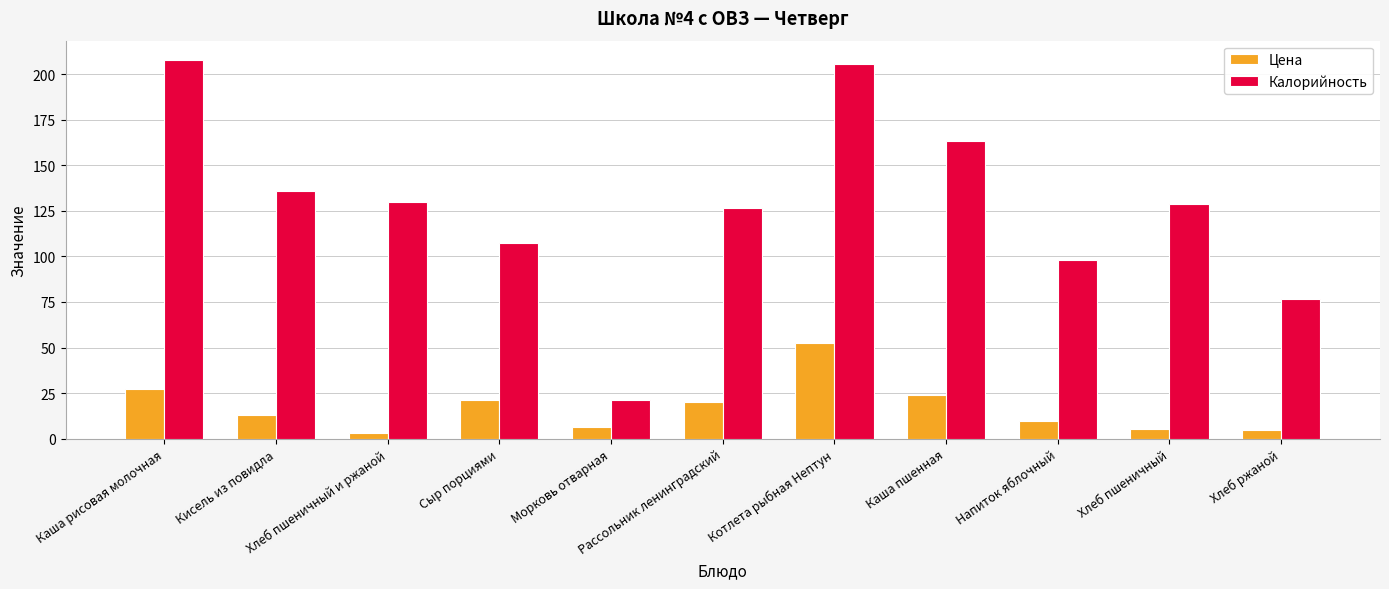

Are the bars grouped side by side (vs. stacked)?

Yes